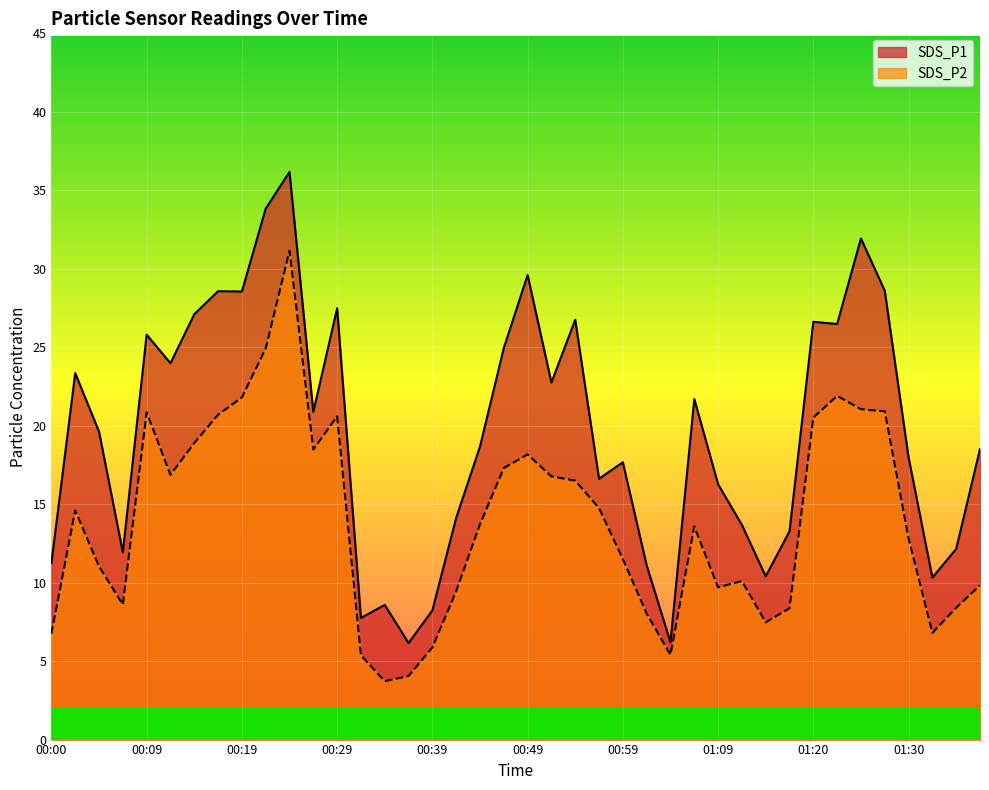

Where is the first local minimum for SDS_P1?

00:07